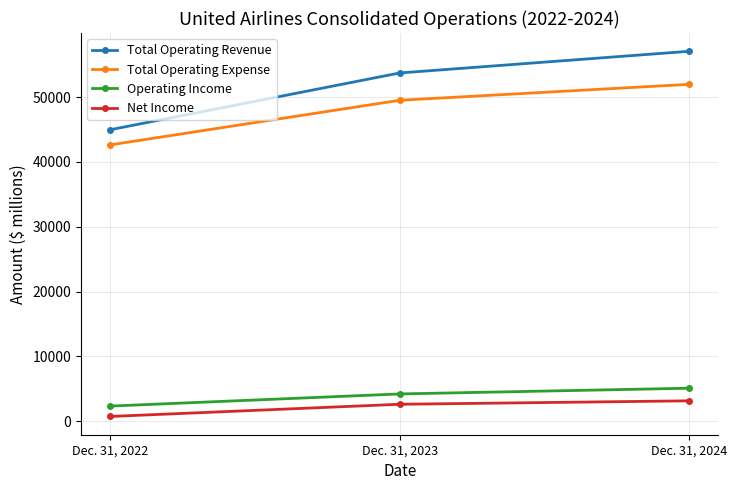

Which series has the widest spread of values?

Total Operating Revenue